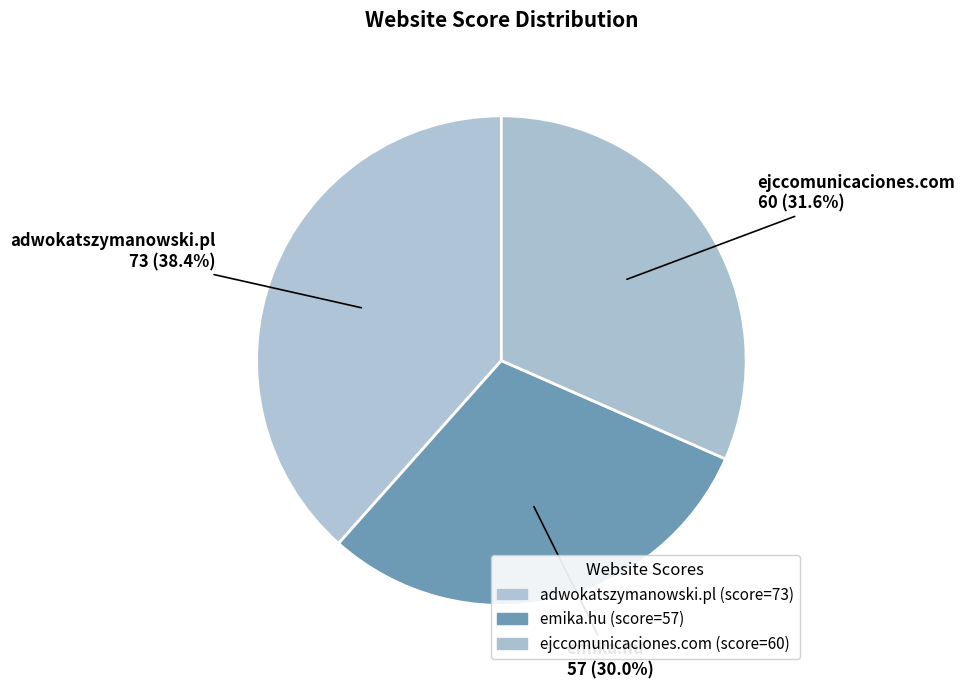

To the nearest percent, what percentage of the pie is emika.hu?

30%